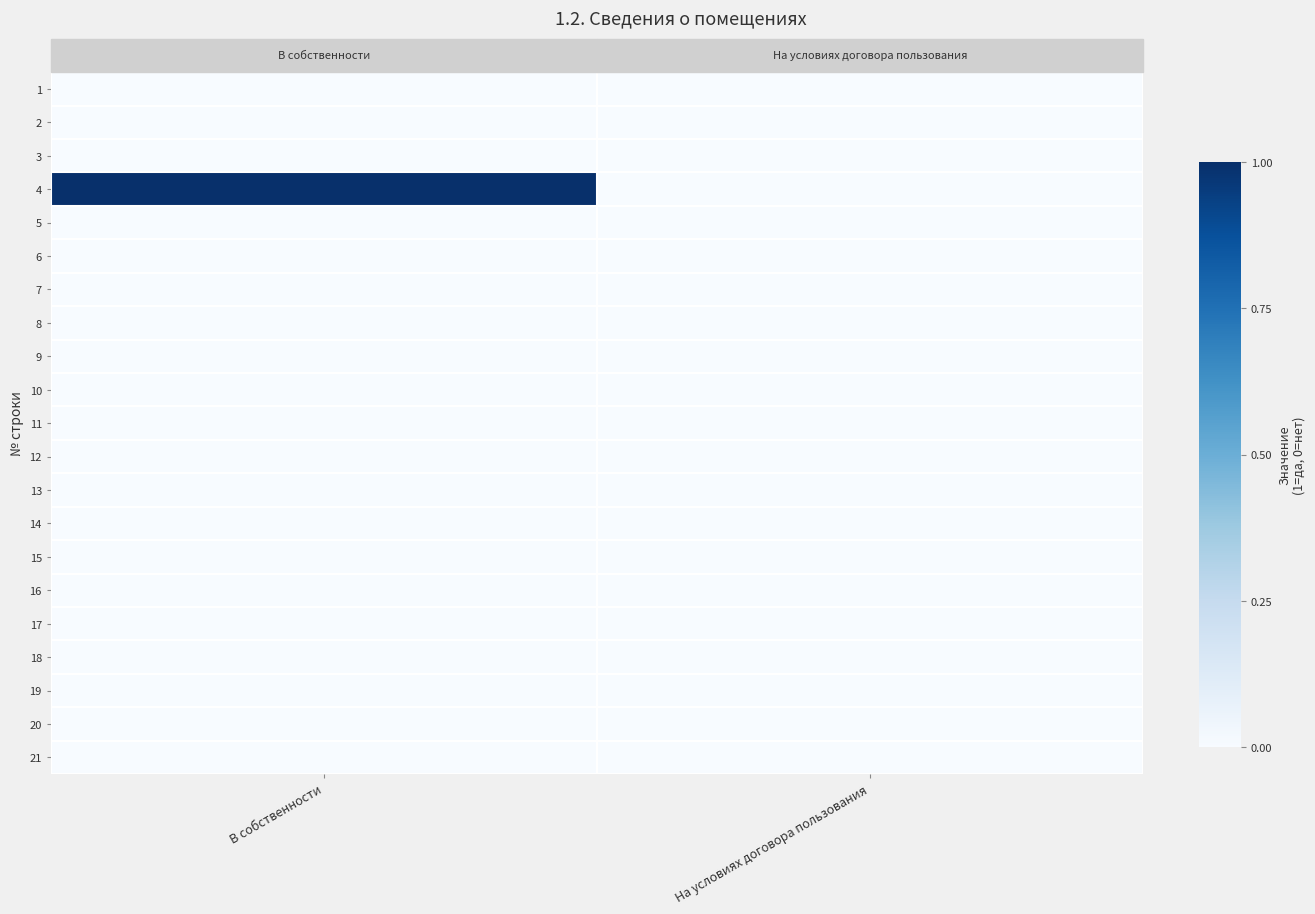

Reading left to right, extract all data points from this chart.

1: В собственности=0	На условиях договора пользования=0
2: В собственности=0	На условиях договора пользования=0
3: В собственности=0	На условиях договора пользования=0
4: В собственности=1	На условиях договора пользования=0
5: В собственности=0	На условиях договора пользования=0
6: В собственности=0	На условиях договора пользования=0
7: В собственности=0	На условиях договора пользования=0
8: В собственности=0	На условиях договора пользования=0
9: В собственности=0	На условиях договора пользования=0
10: В собственности=0	На условиях договора пользования=0
11: В собственности=0	На условиях договора пользования=0
12: В собственности=0	На условиях договора пользования=0
13: В собственности=0	На условиях договора пользования=0
14: В собственности=0	На условиях договора пользования=0
15: В собственности=0	На условиях договора пользования=0
16: В собственности=0	На условиях договора пользования=0
17: В собственности=0	На условиях договора пользования=0
18: В собственности=0	На условиях договора пользования=0
19: В собственности=0	На условиях договора пользования=0
20: В собственности=0	На условиях договора пользования=0
21: В собственности=0	На условиях договора пользования=0